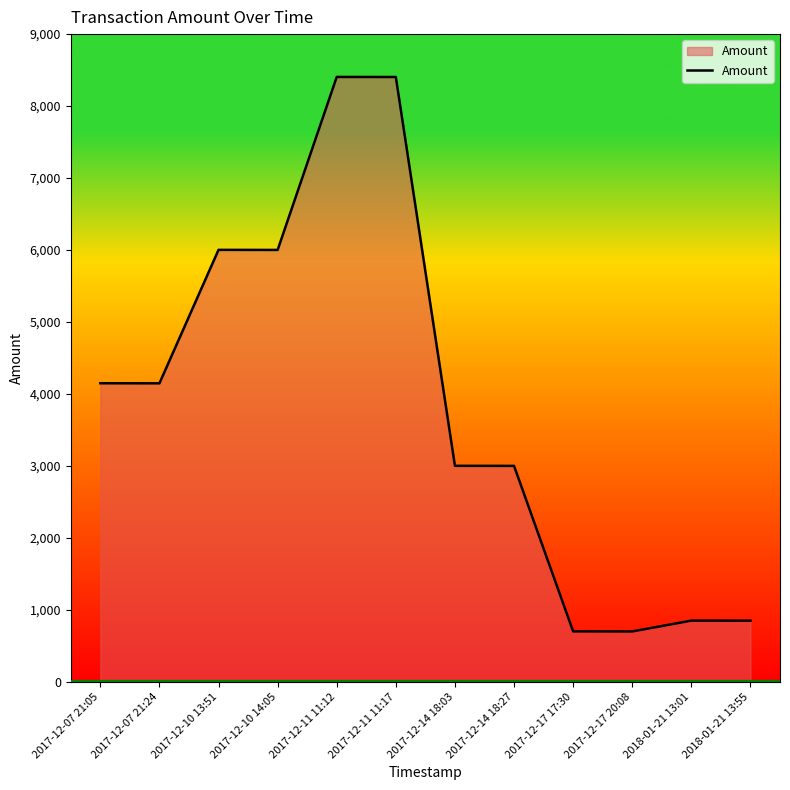

What is the ratio of the value at 2017-12-14 18:03 to the value at 2018-01-21 13:01?

3.5